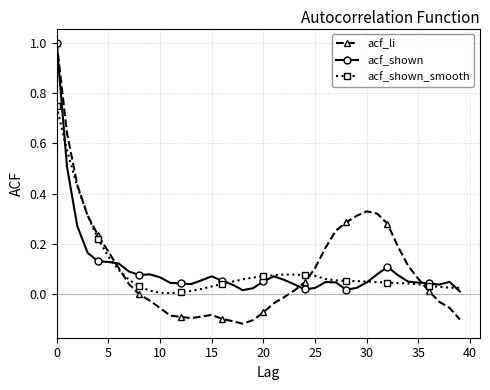

What is the greatest value displayed?

1.0